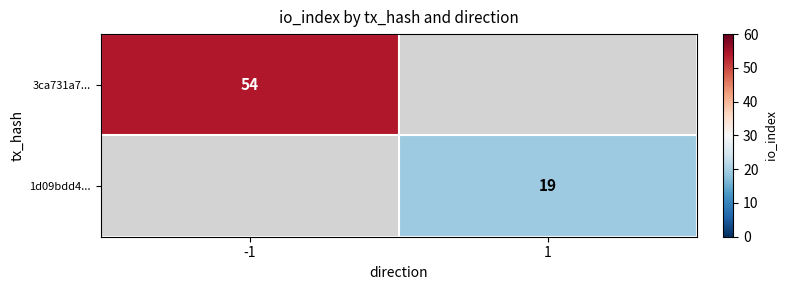

Is the value of 1d09bdd4... at 1 greater than the value of 3ca731a7... at -1?

No